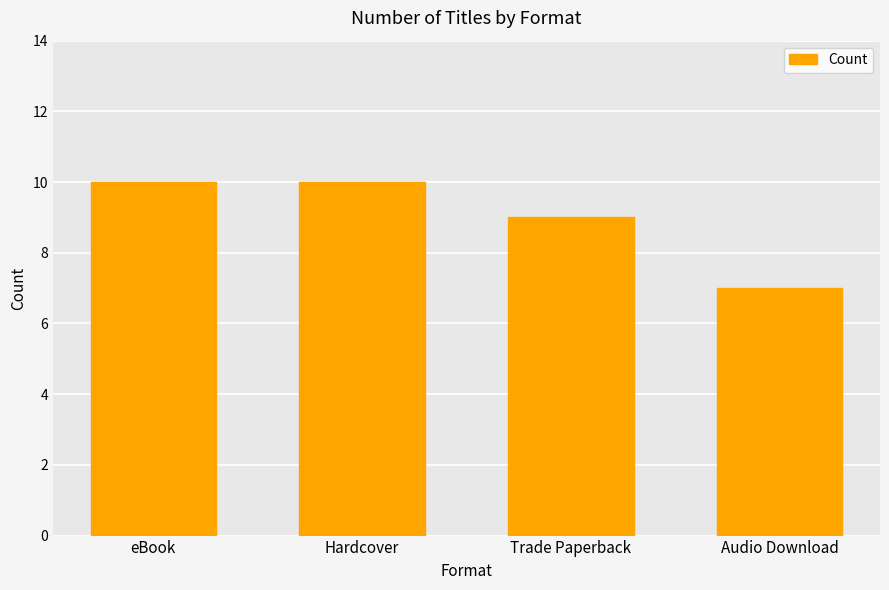

Reading right to left, extract all data points from this chart.

7	9	10	10